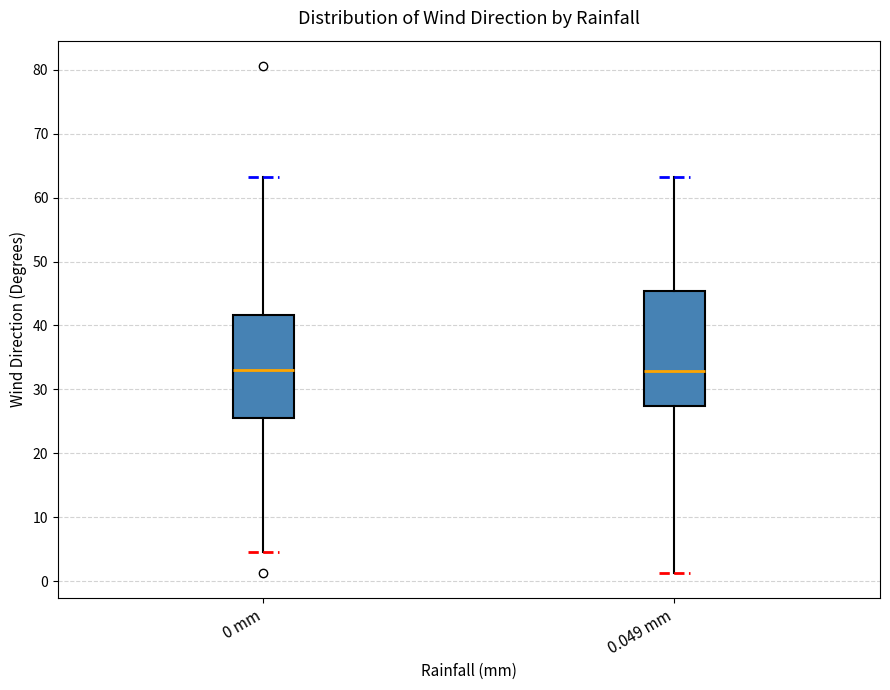

Where does the upper whisker of the box for 0.049 mm end on the y-axis? The values are not printed on the chart, so give them approximately, as read against the axis.

63